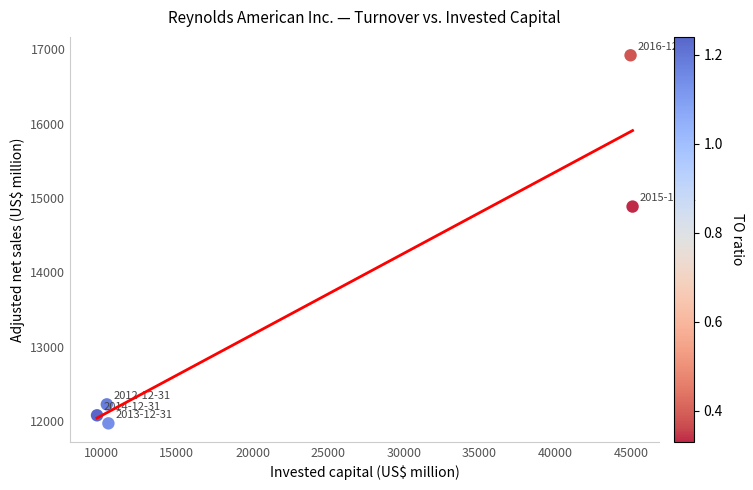

What Y value in the scatter plot is closest to 14445?

14885